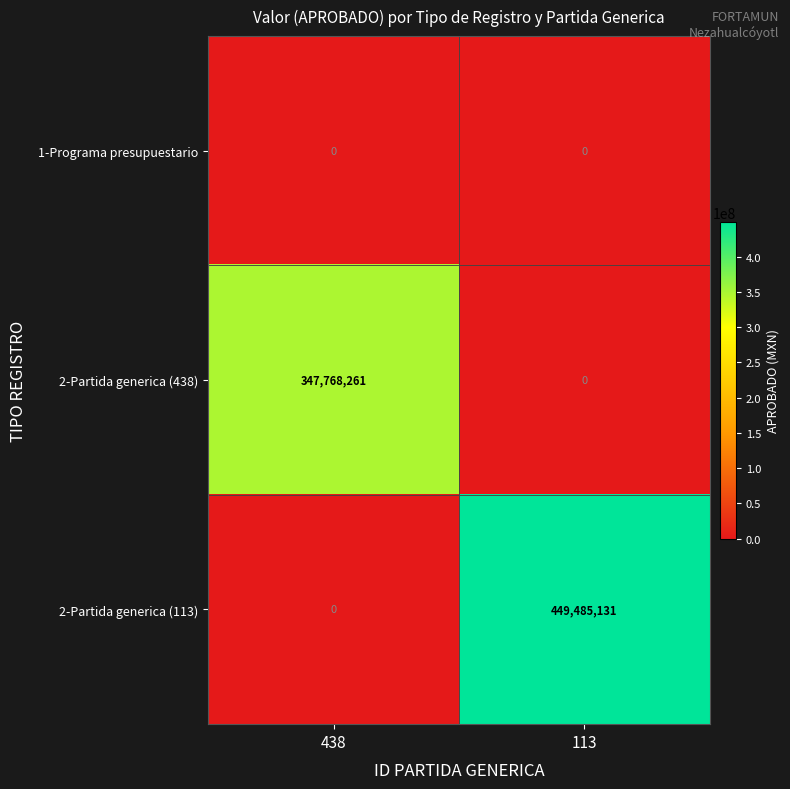

Rank the series by their maximum value, from lowest to highest.

1-Programa presupuestario, 2-Partida generica (438), 2-Partida generica (113)